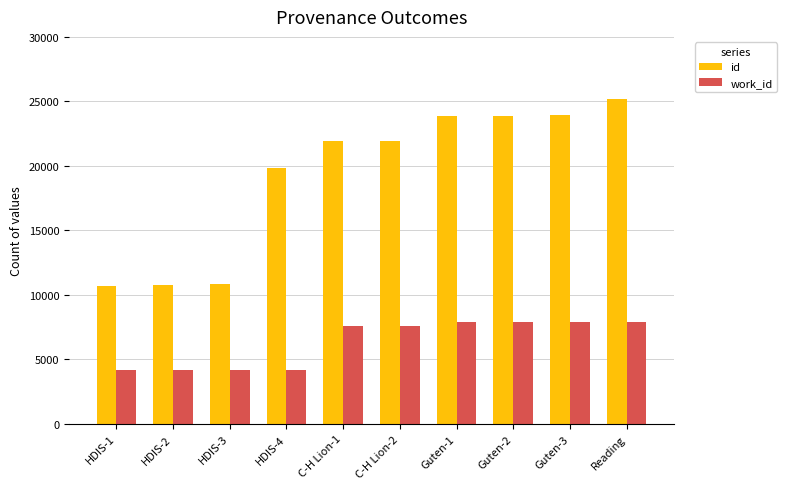

Between HDIS-1 and Guten-2, which series saw the biggest shift?

id